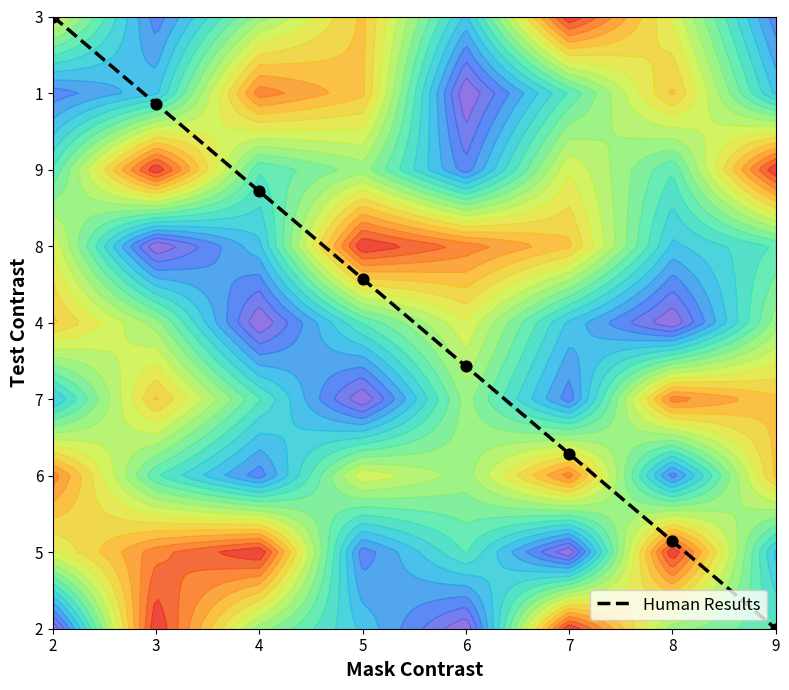

Reading left to right, list all the values displayed in this chart.

2=8.0	3=6.9	4=5.7	5=4.6	6=3.4	7=2.3	8=1.1	9=0.0